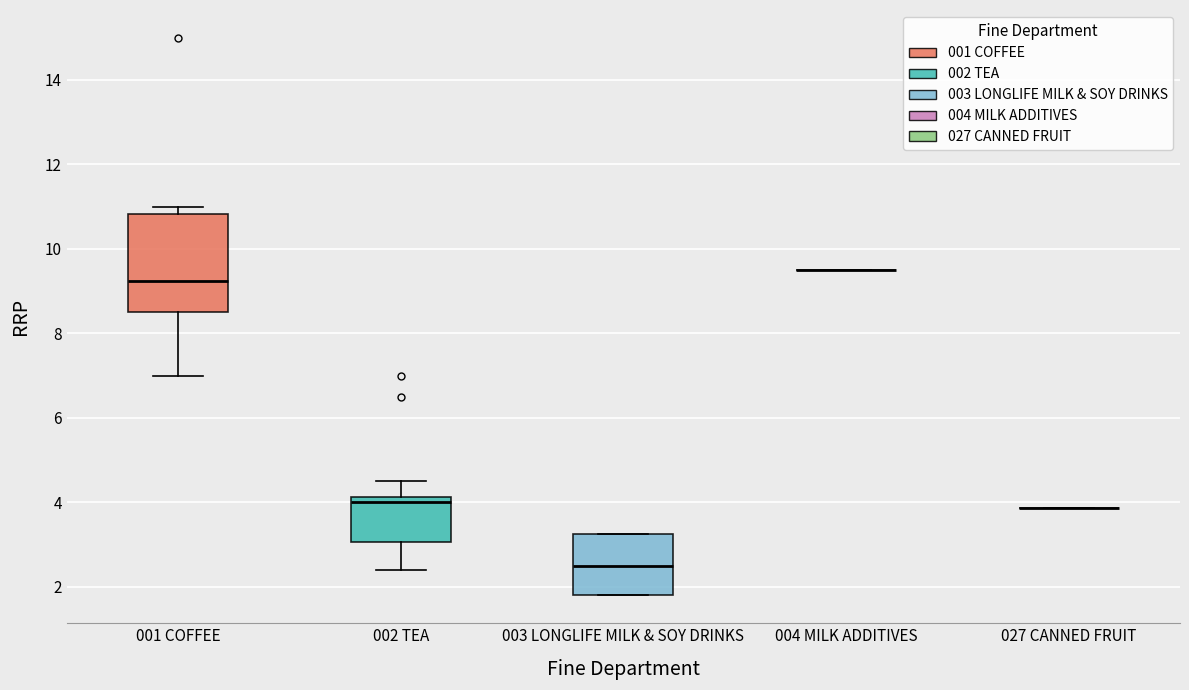

Reading left to right, read every box against the y-axis: the position of its median line, the range the box covers, and the ends of its whiskers. The values are not printed on the chart, so give them approximately, as read against the axis.

001 COFFEE: median 9.2, box 8.4 to 10.8, whiskers 7.0 to 11.0
002 TEA: median 4.0, box 3.0 to 4.2, whiskers 2.4 to 4.4
003 LONGLIFE MILK & SOY DRINKS: median 2.4, box 1.8 to 3.2, whiskers 1.8 to 3.2
004 MILK ADDITIVES: box collapsed to a line at 9.6, whiskers 9.6 to 9.6
027 CANNED FRUIT: box collapsed to a line at 3.8, whiskers 3.8 to 3.8